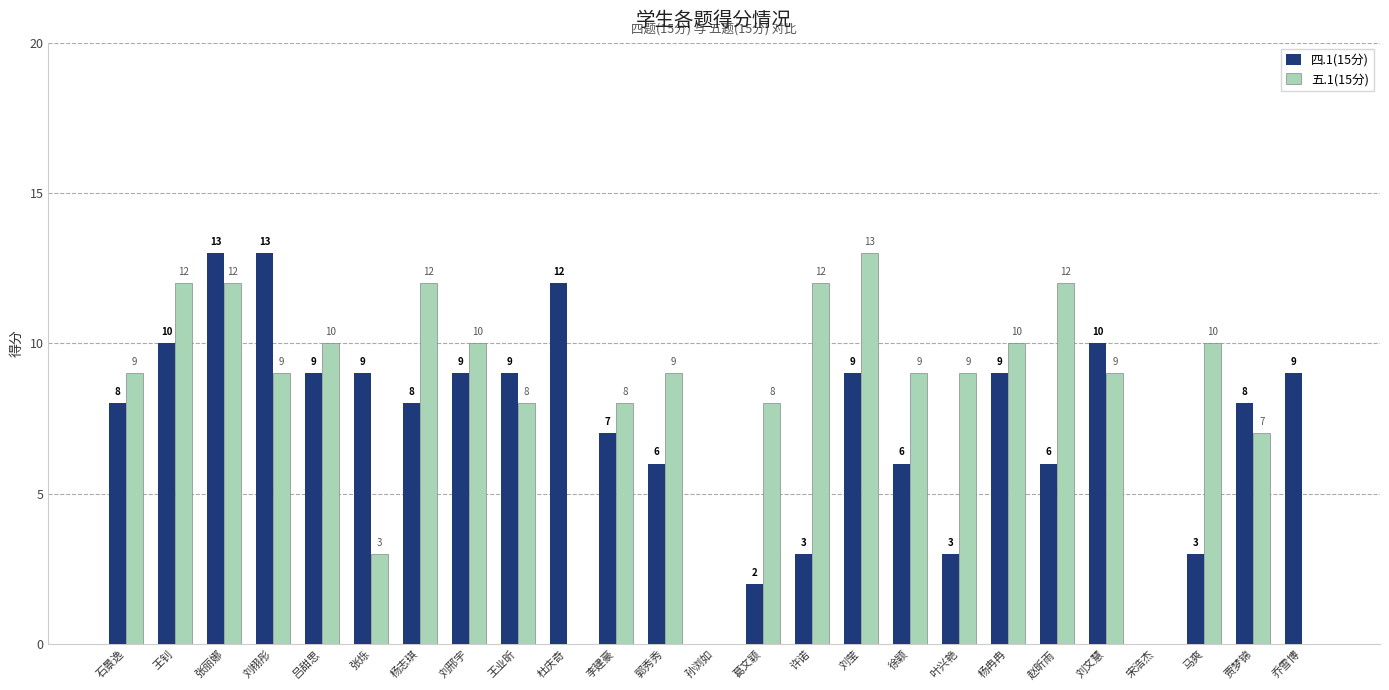

What is the highest value of the 五.1(15分) series?

13